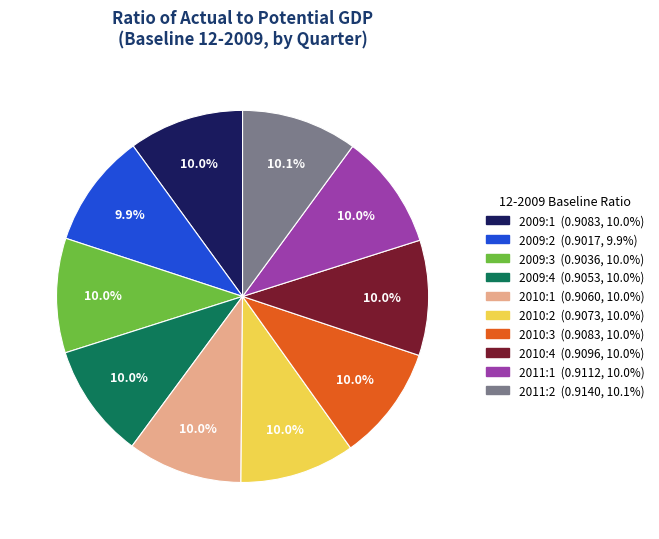

Does 2011:1 represent more than half of the total?

No